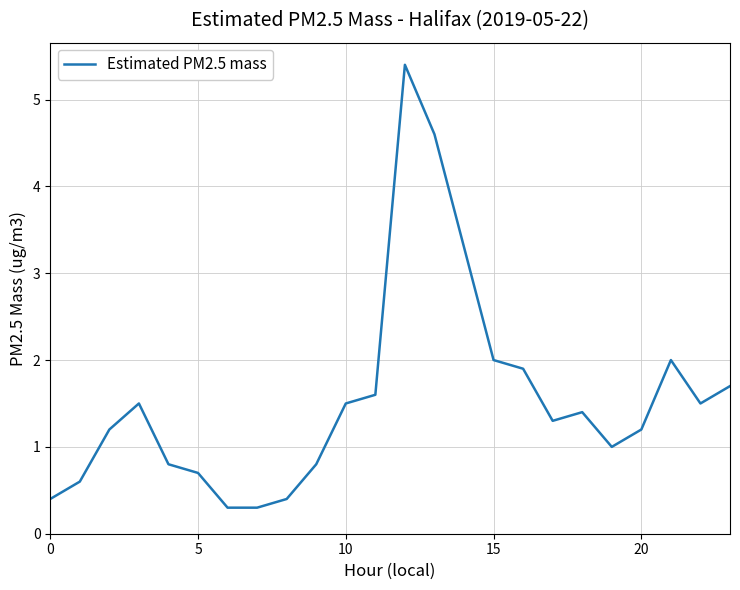

What is the maximum value shown in the chart?

5.4